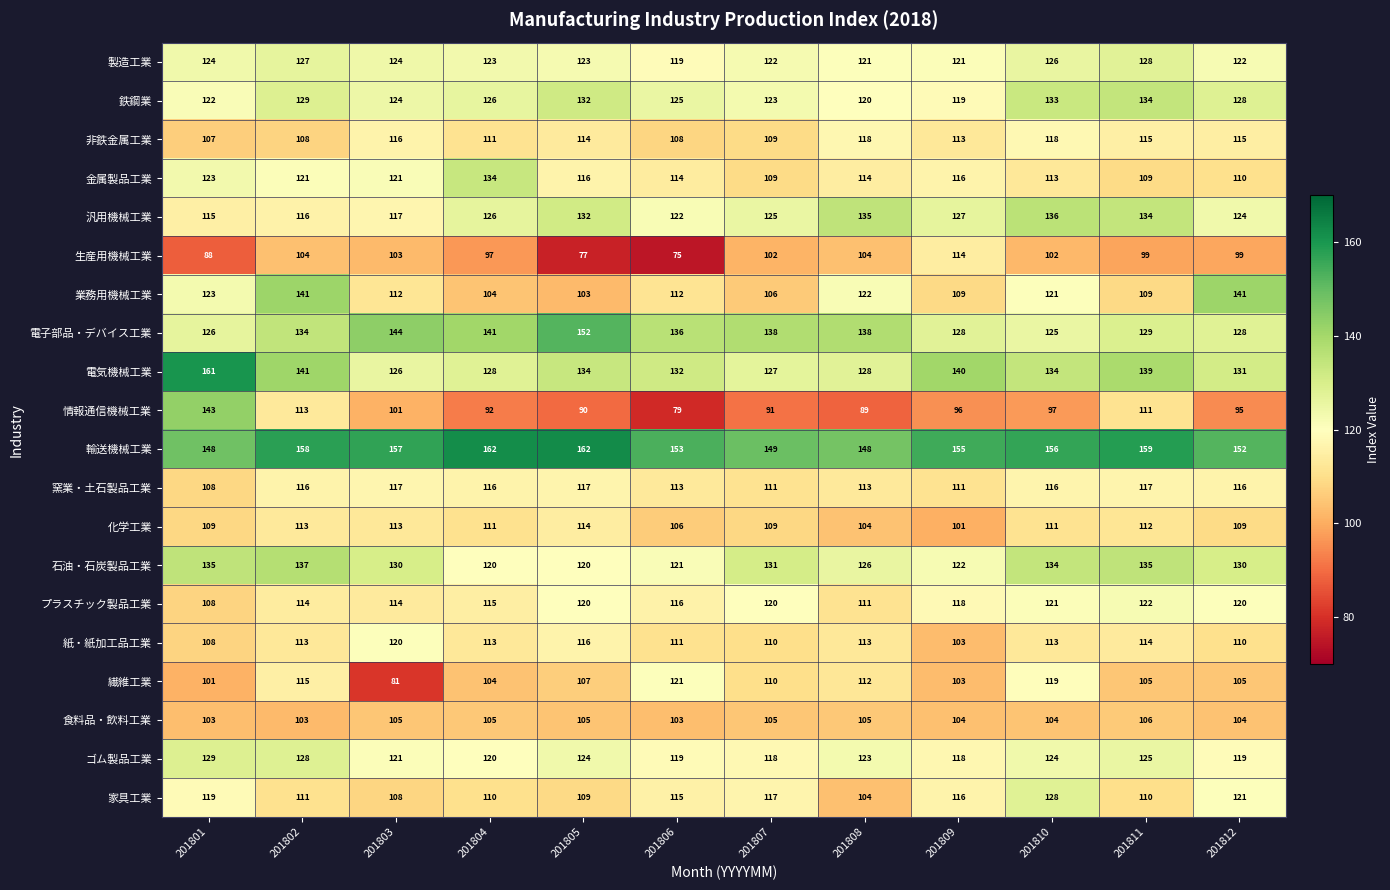

Which series has the largest total across all categories?

輸送機械工業